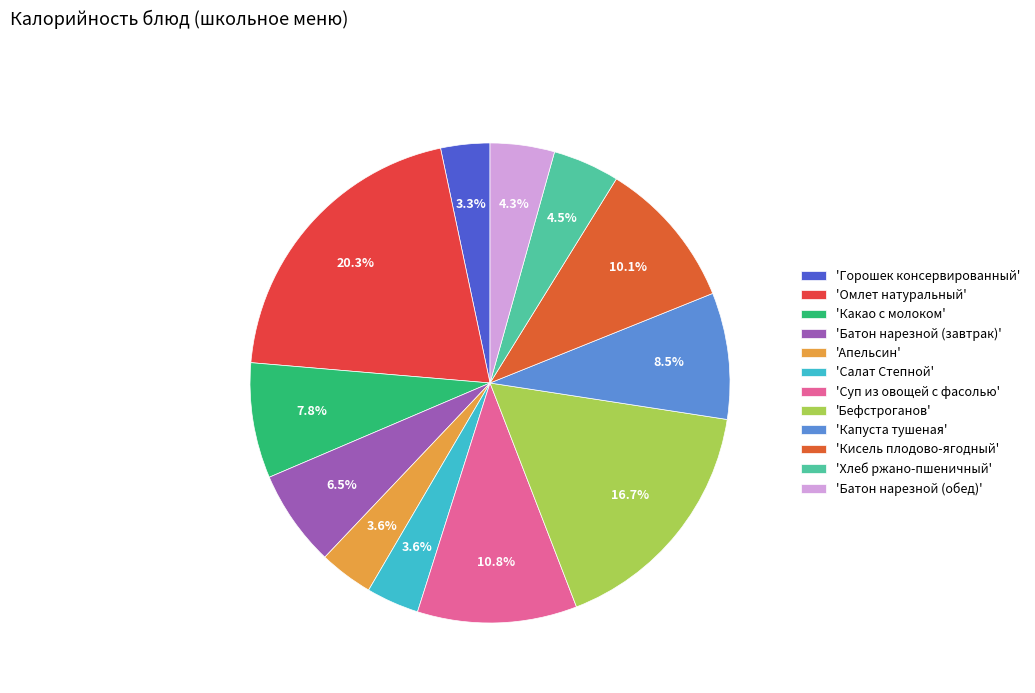

To the nearest percent, what is the difference between the largest and smallest slice percentages?

17%